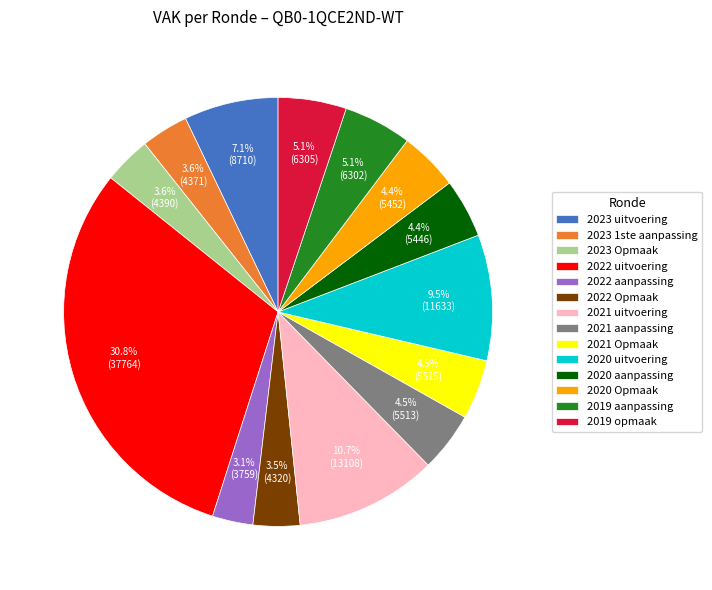

What is the largest slice in the pie chart?

2022 uitvoering